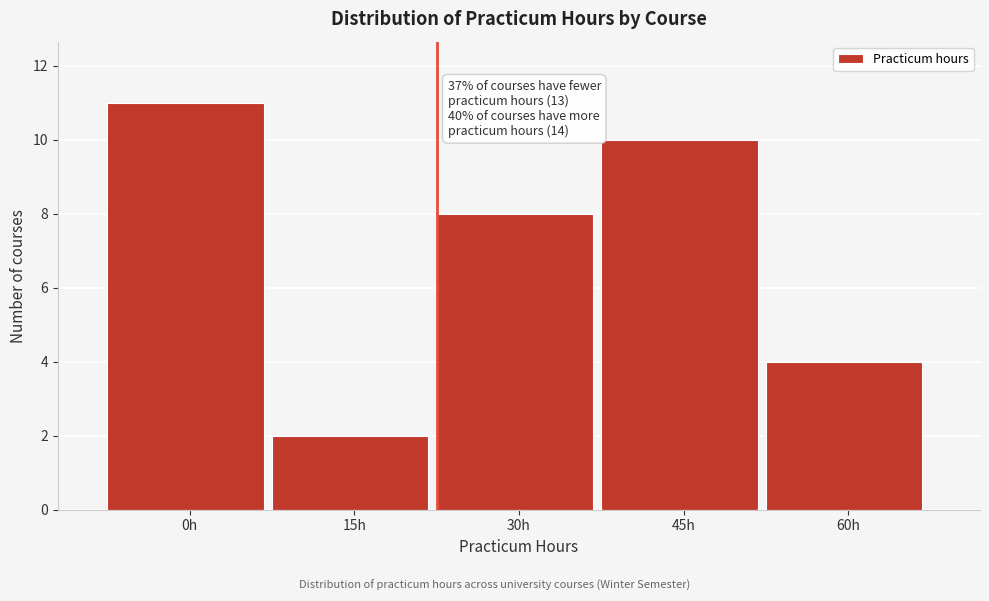

Reading left to right, list all the values displayed in this chart.

11	2	8	10	4